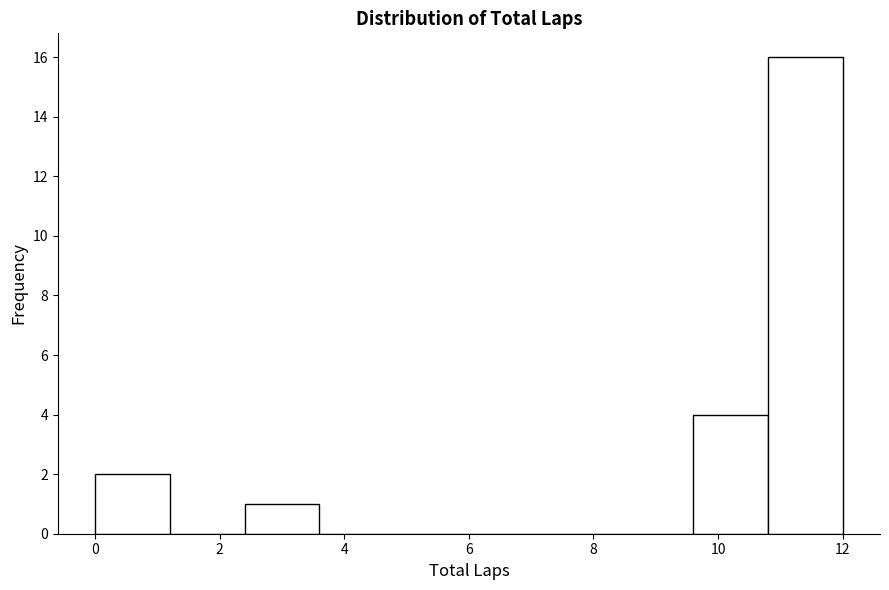

Reading left to right, list every bar in this chart as the range it spans on the x-axis followed by its height. The values are not printed on the chart, so give them approximately, as read against the axis.

0.0 to 1.2: 2
1.2 to 2.4: 0
2.4 to 3.6: 1
3.6 to 4.8: 0
4.8 to 6.0: 0
6.0 to 7.2: 0
7.2 to 8.4: 0
8.4 to 9.6: 0
9.6 to 10.8: 4
10.8 to 12.0: 16